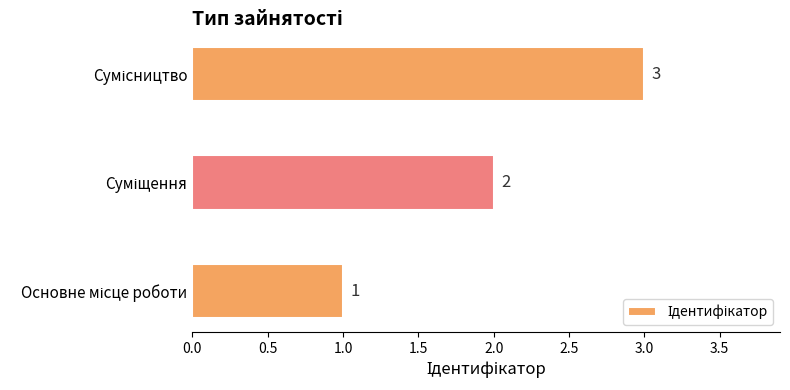

How many values are between 1 and 3?

3